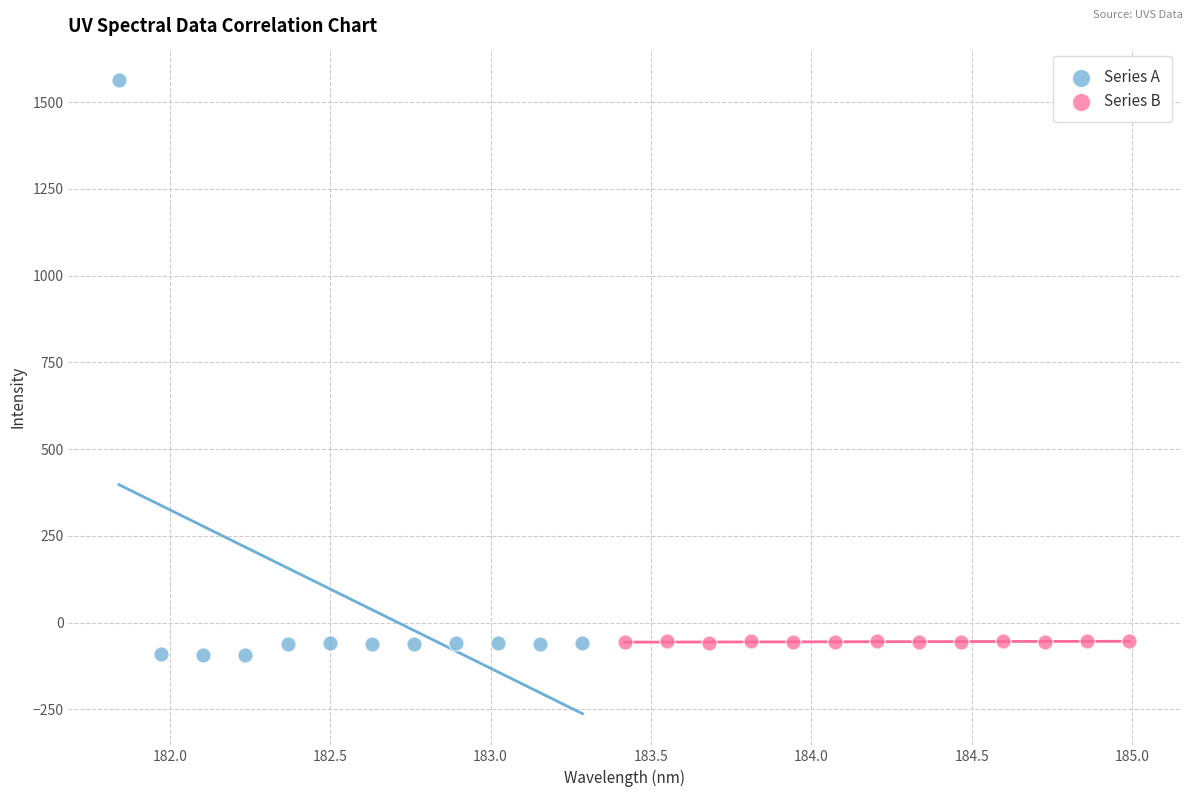

Which series contains the highest Y value?

Series A